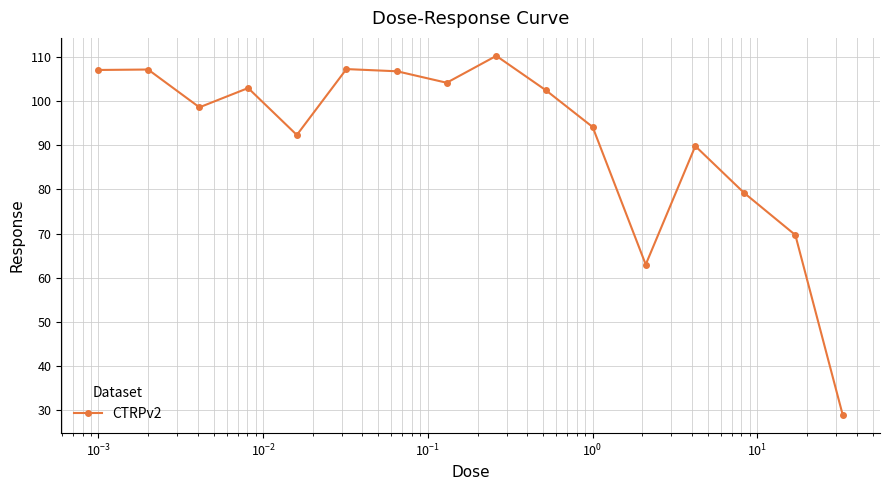

How many lines are shown in the chart?

1